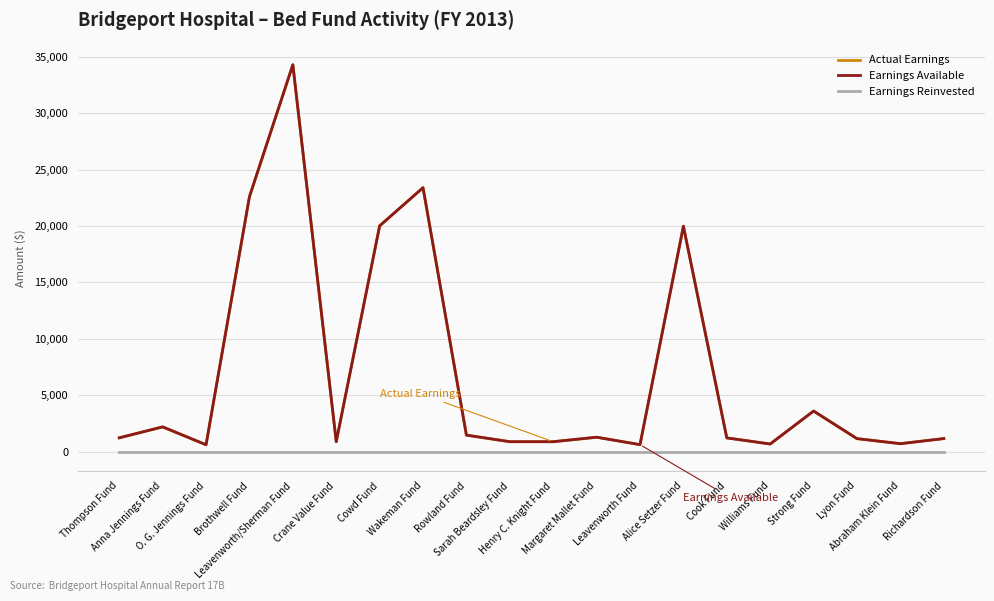

True or false: Actual Earnings and Earnings Reinvested cross at least once.

False